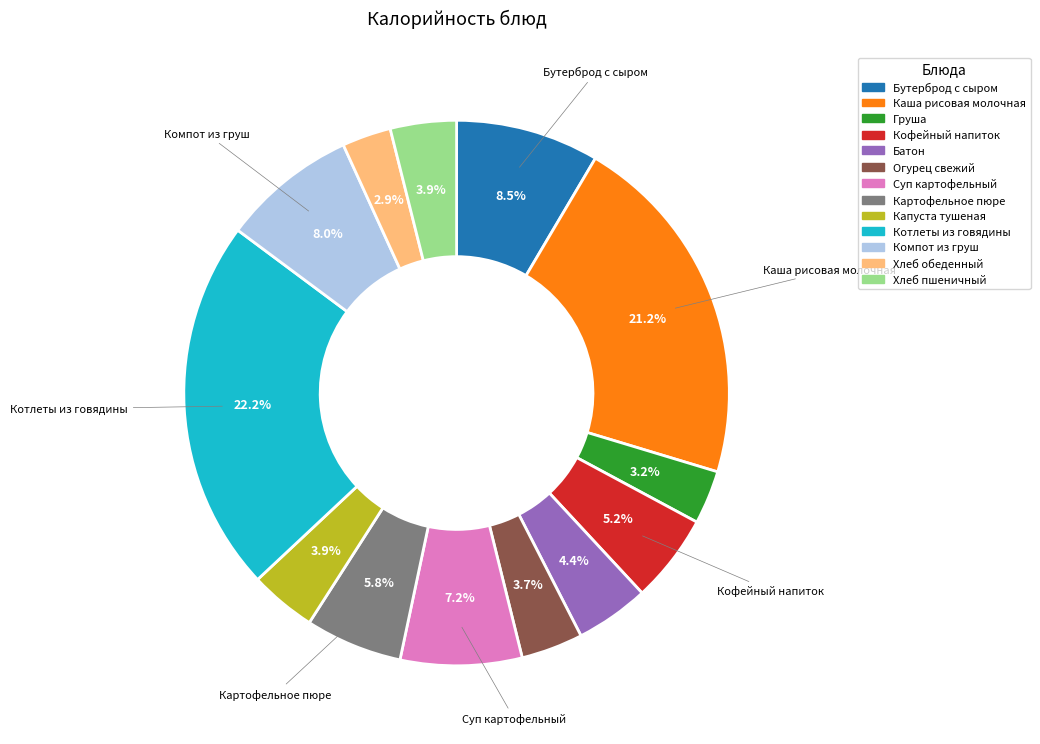

What is the largest slice in the pie chart?

Котлеты из говядины